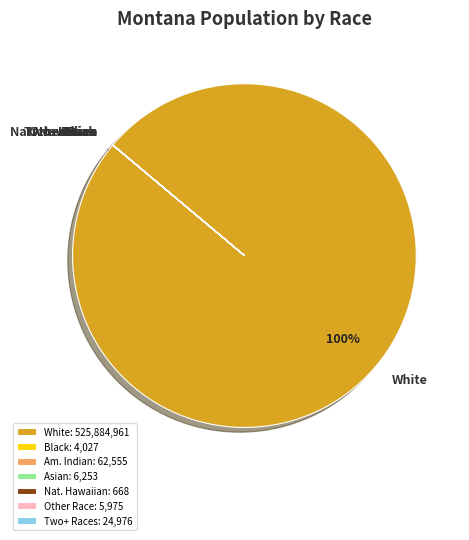

The White slice represents 100% of the pie. True or false?

True